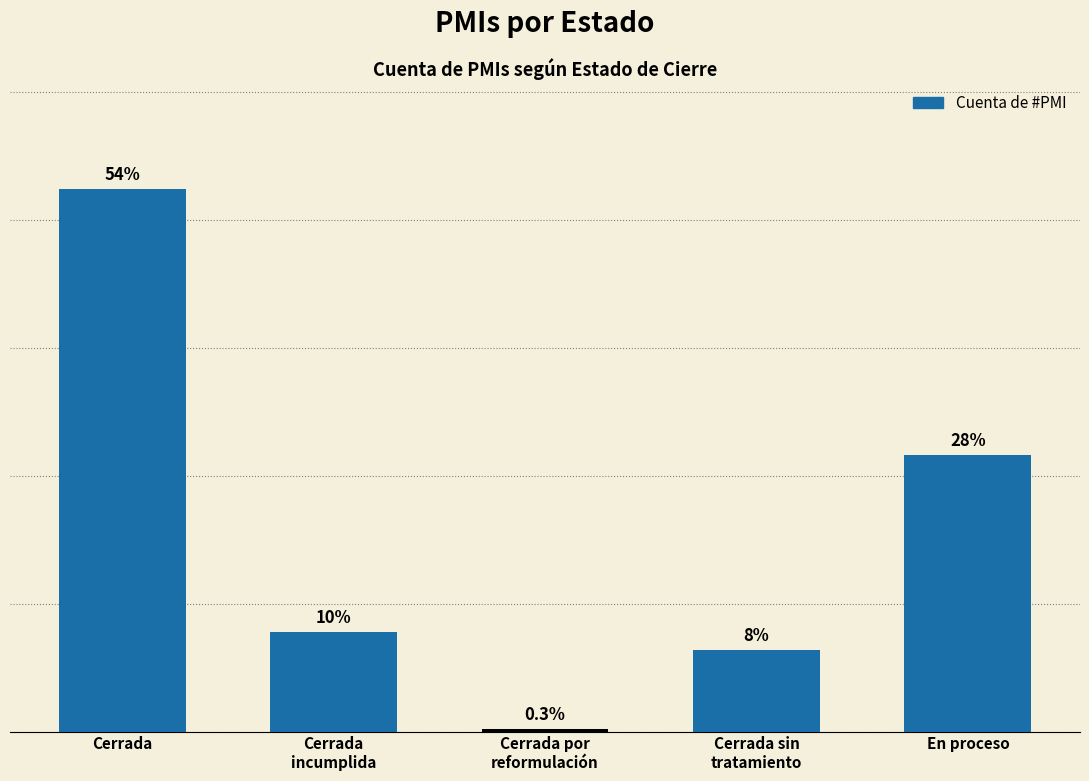

Are the bars horizontal?

No